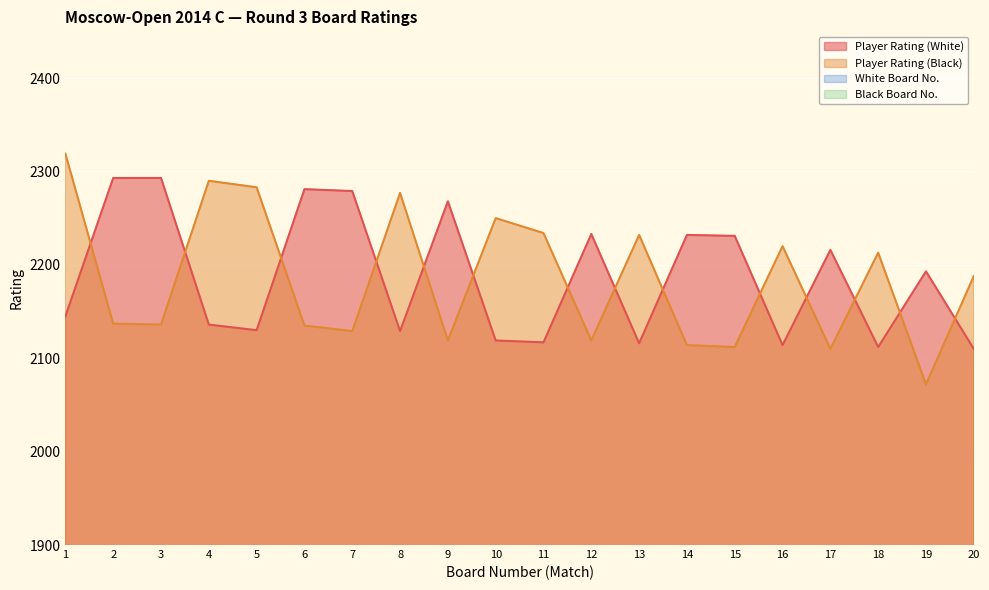

Read the Player Rating (White) value at 16, to the nearest 50.

2100